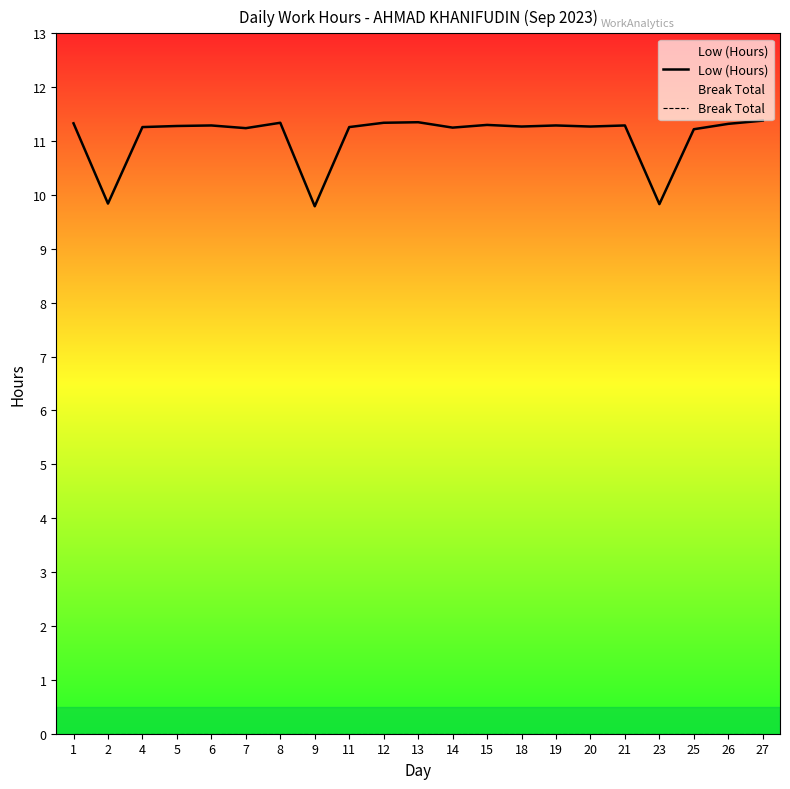

Rank the series by their maximum value, from highest to lowest.

Low (Hours), Break Total